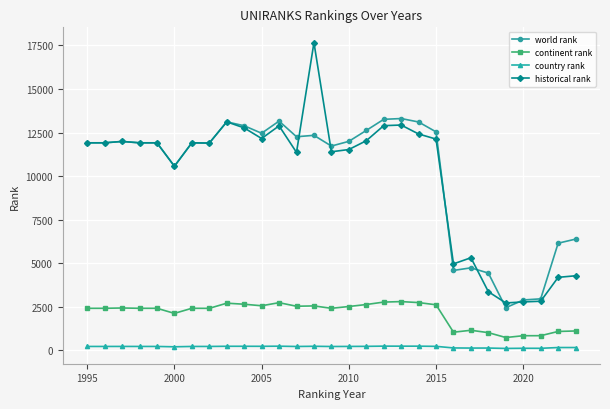

What is the value of the historical rank point at the 18th from the left?

12894.5